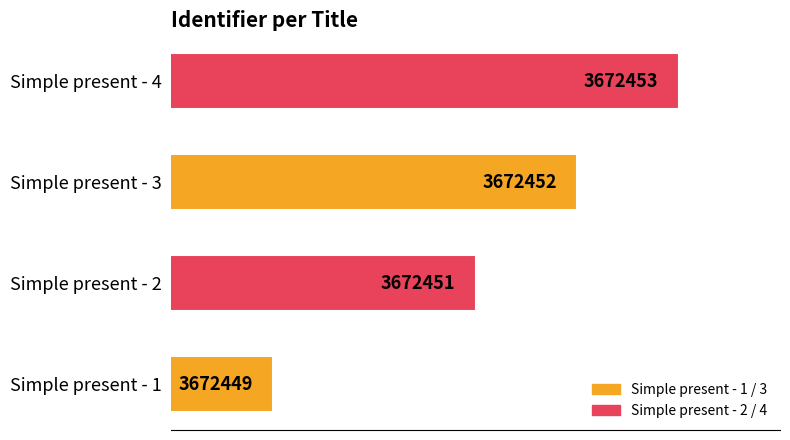

Rank the categories by value from lowest to highest.

Simple present - 1, Simple present - 2, Simple present - 3, Simple present - 4